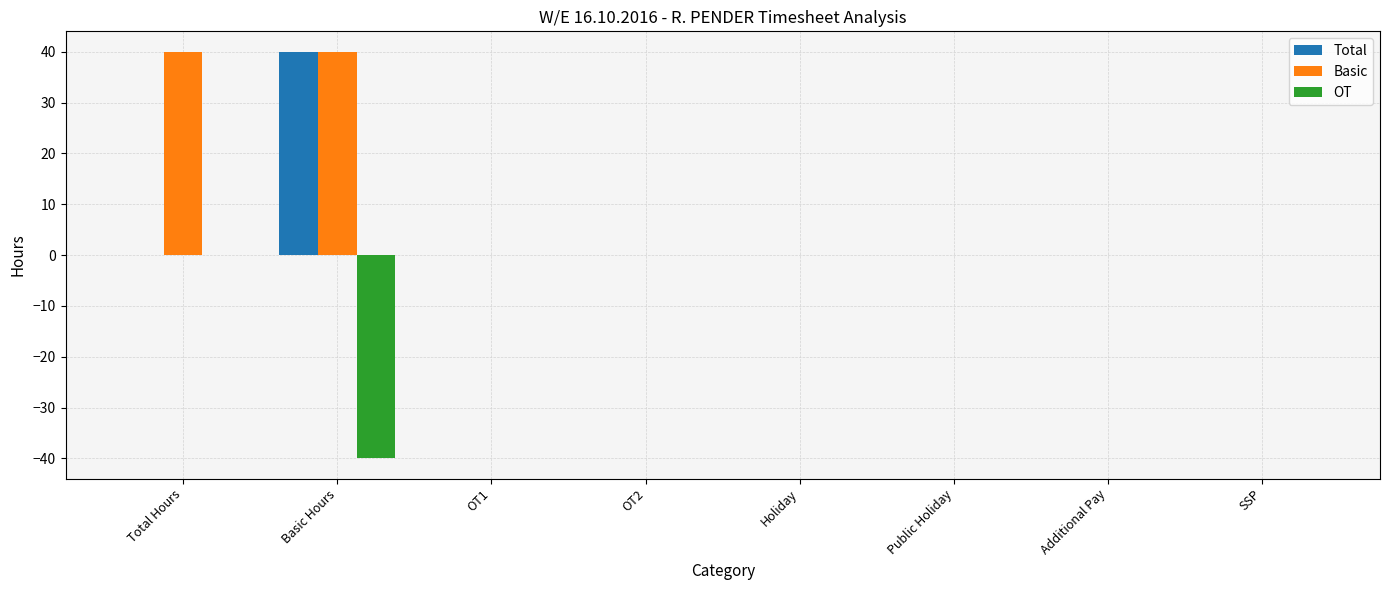

Is it true that Basic equals -24 at Holiday?

False